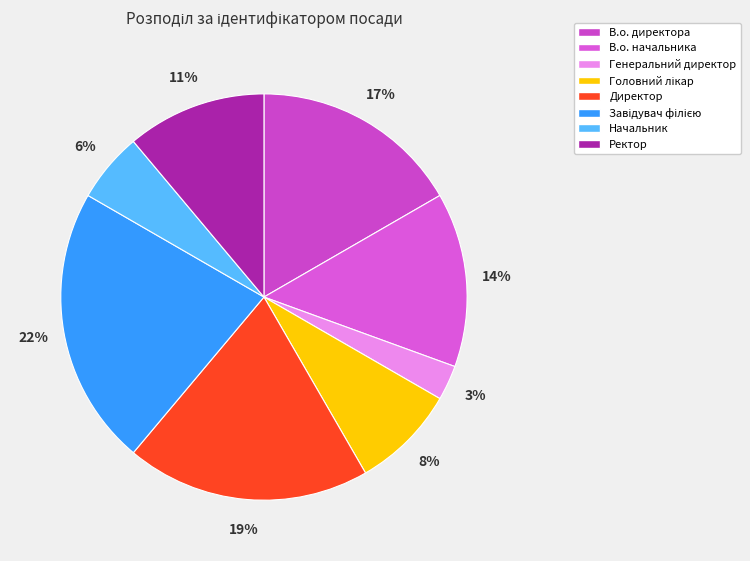

To the nearest percent, what percentage of the pie is Ректор?

11%